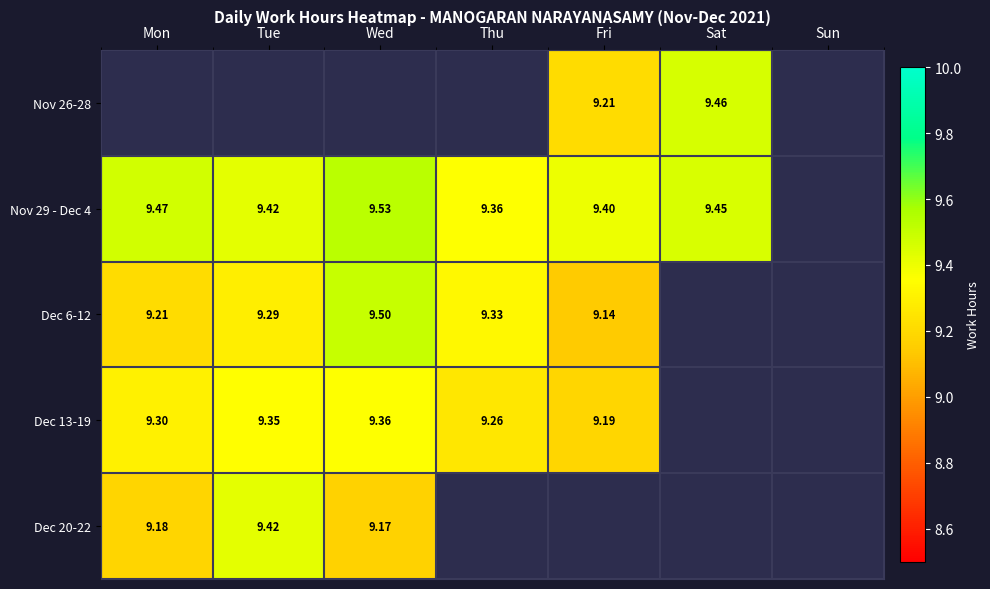

Is the value of Nov 29 - Dec 4 at Tue greater than the value of Dec 6-12 at Tue?

Yes